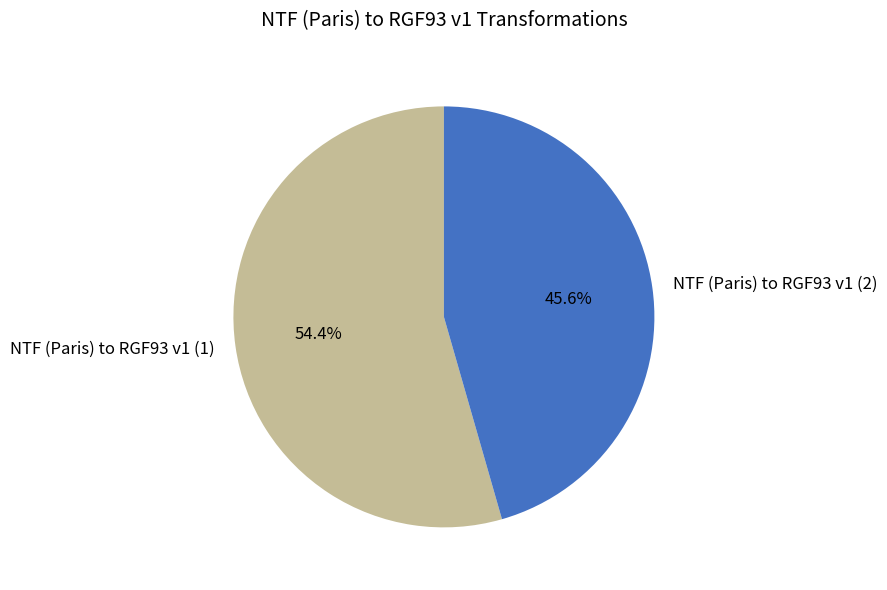

True or false: NTF (Paris) to RGF93 v1 (2) accounts for 46% of the total.

True